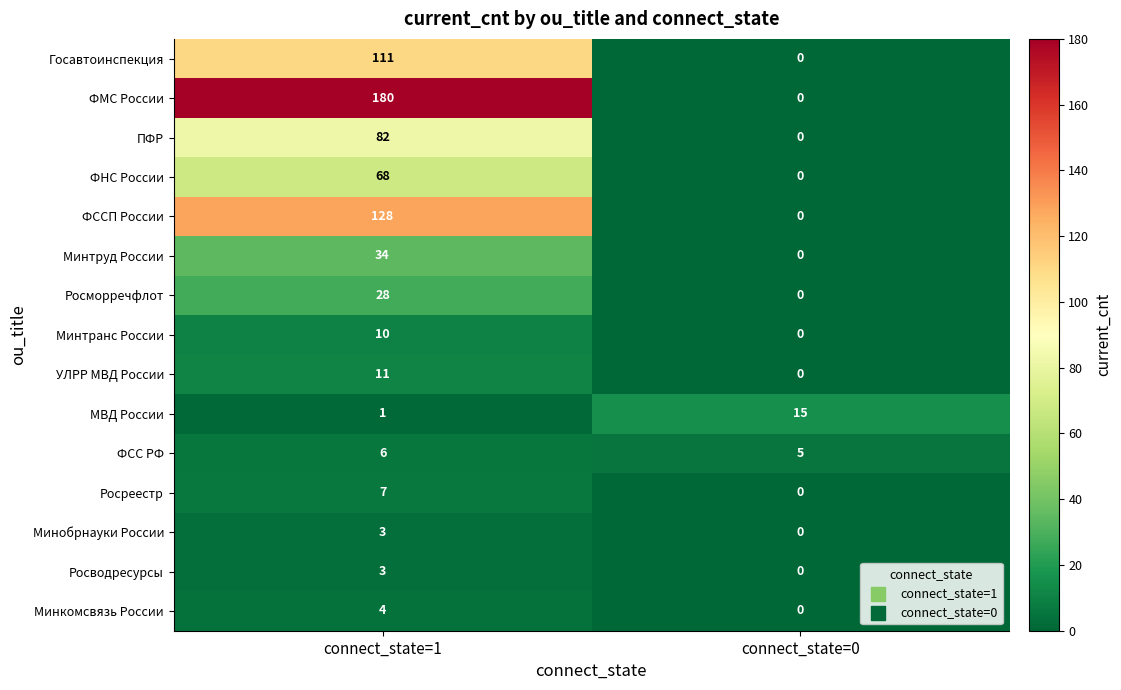

Is it true that МВД России equals 15 at connect_state=0?

True